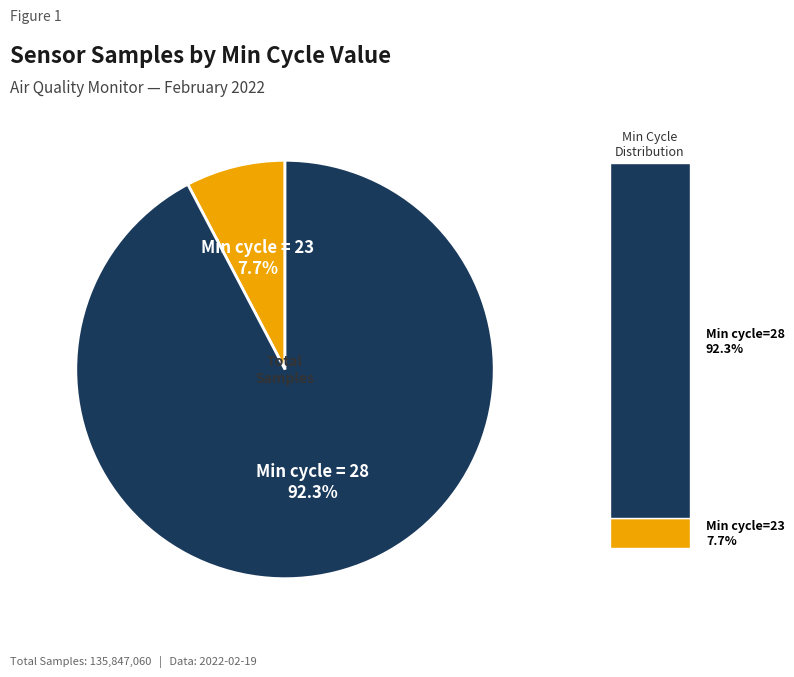

What is the largest slice in the pie chart?

Min cycle = 28